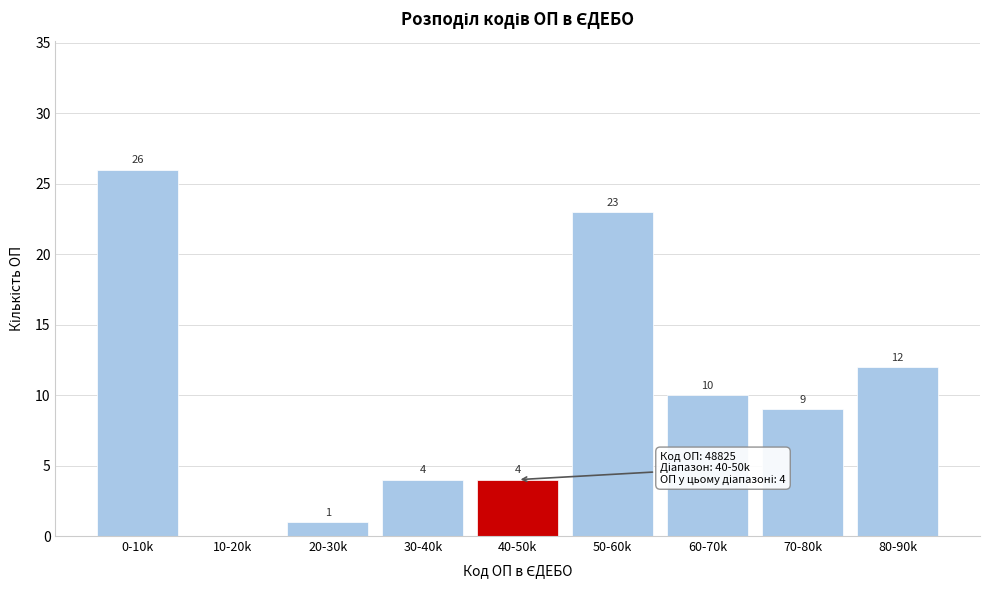

Reading right to left, transcribe all the data shown in this chart.

80-90k=12	70-80k=9	60-70k=10	50-60k=23	40-50k=4	30-40k=4	20-30k=1	10-20k=0	0-10k=26